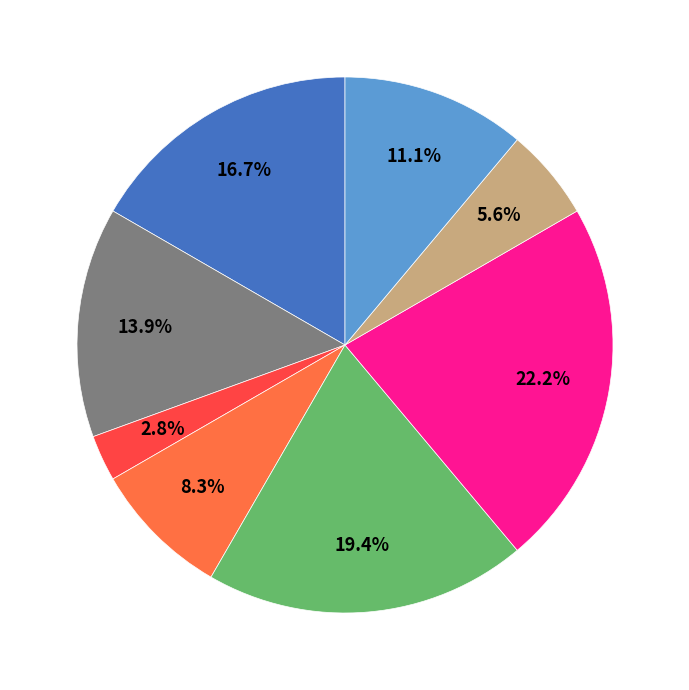

Is there a majority slice in this chart?

No